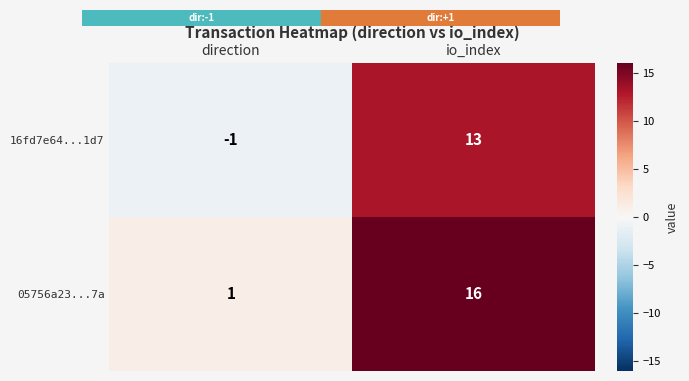

At which category is the sum across all series the highest?

io_index